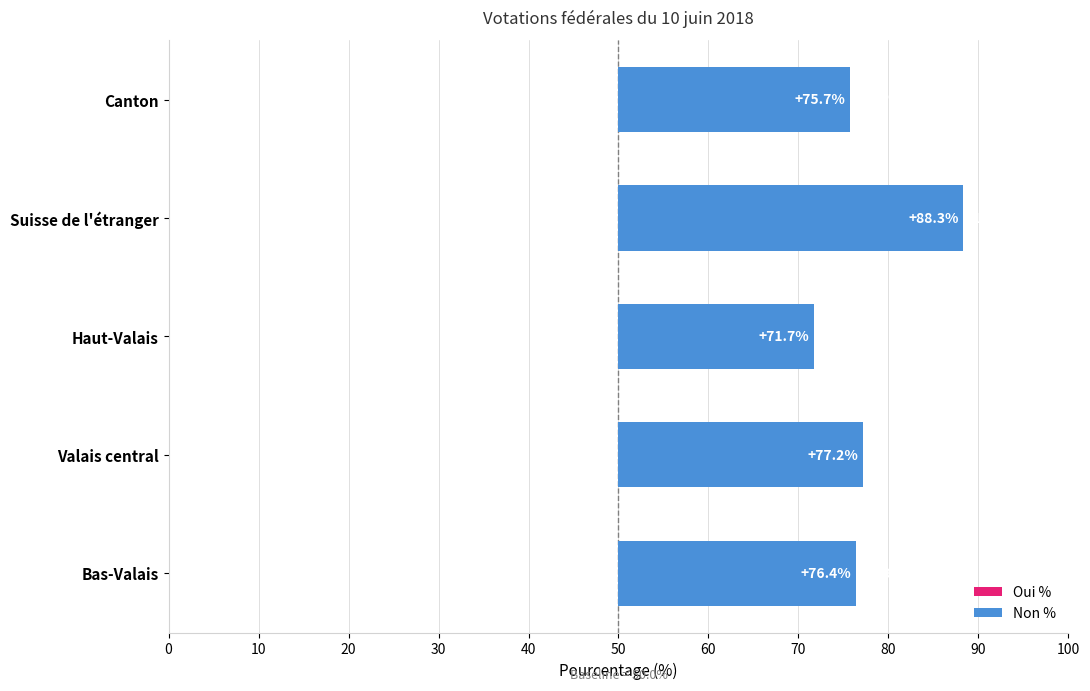

Does the chart contain stacked bars?

No